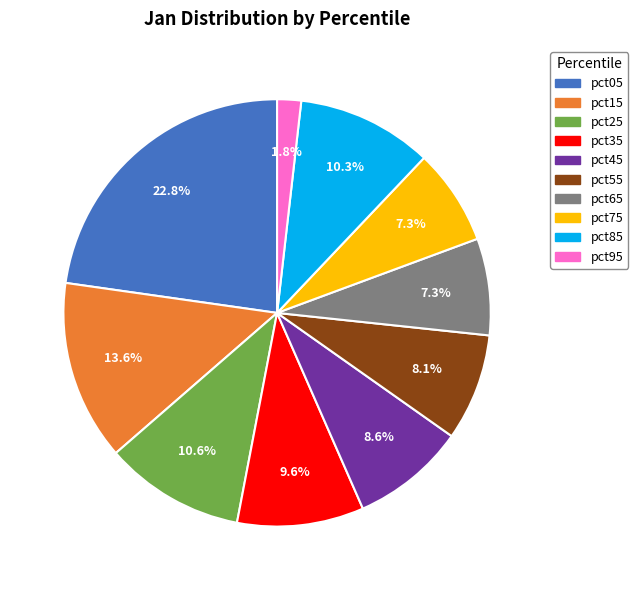

To the nearest percent, what is the average slice percentage?

10%